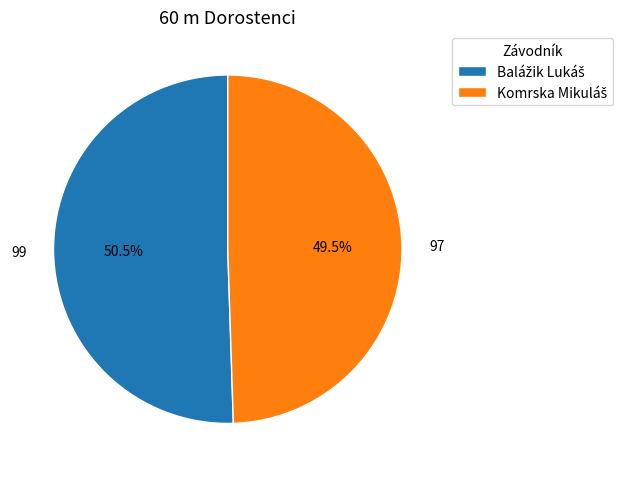

Does any single category account for the majority?

Yes